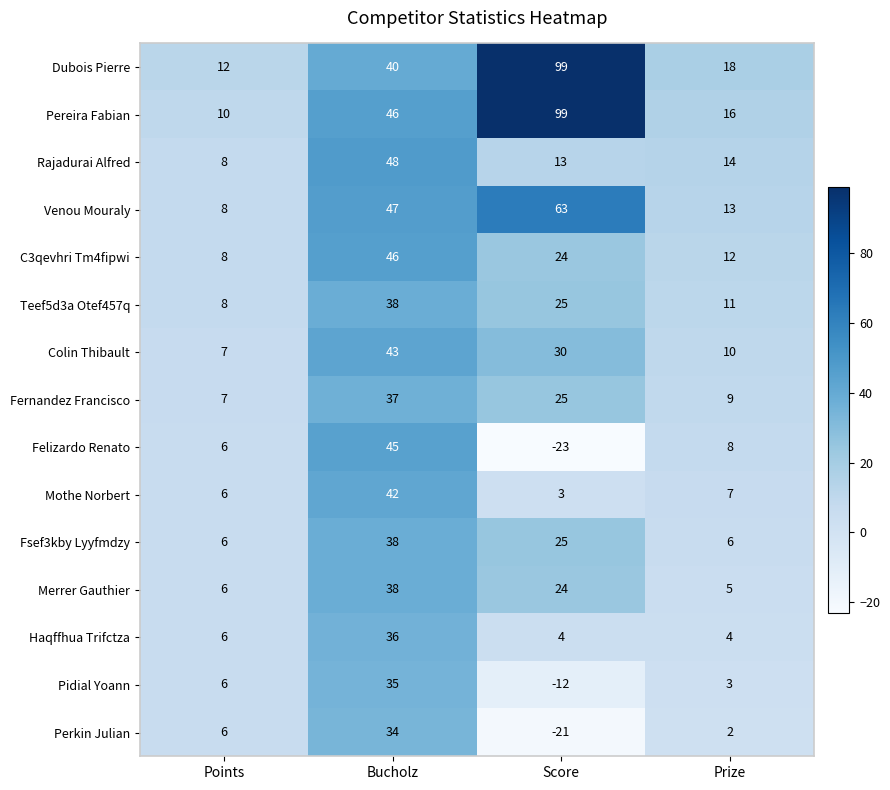

Where does the Felizardo Renato series first go above 8?

Bucholz